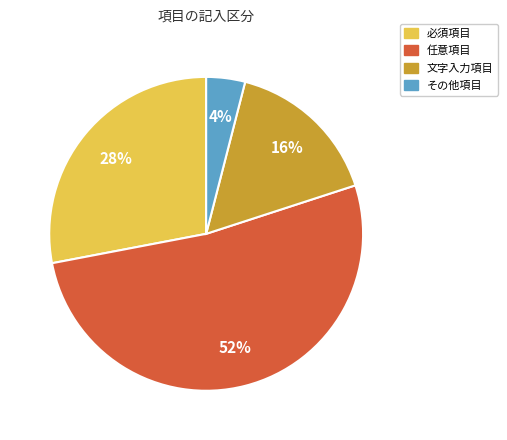

Is there any slice that represents more than half of the pie?

Yes